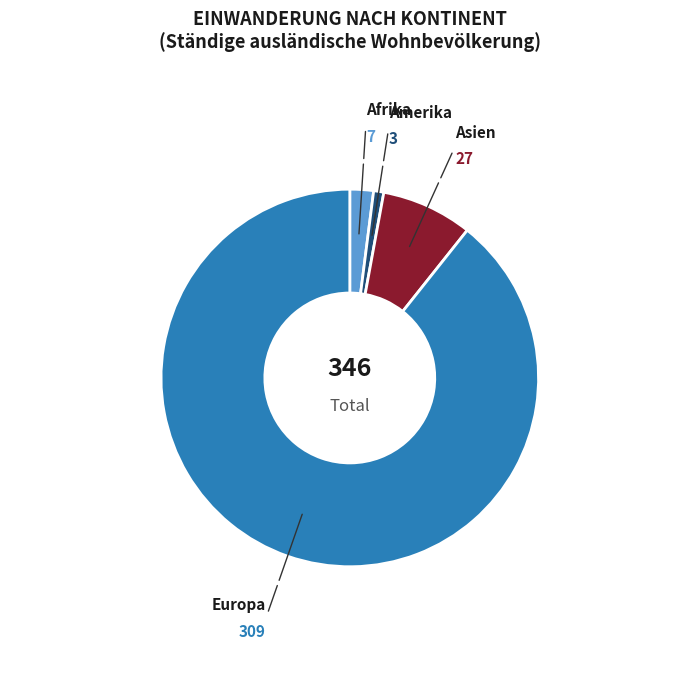

How many segments does this pie chart have?

4